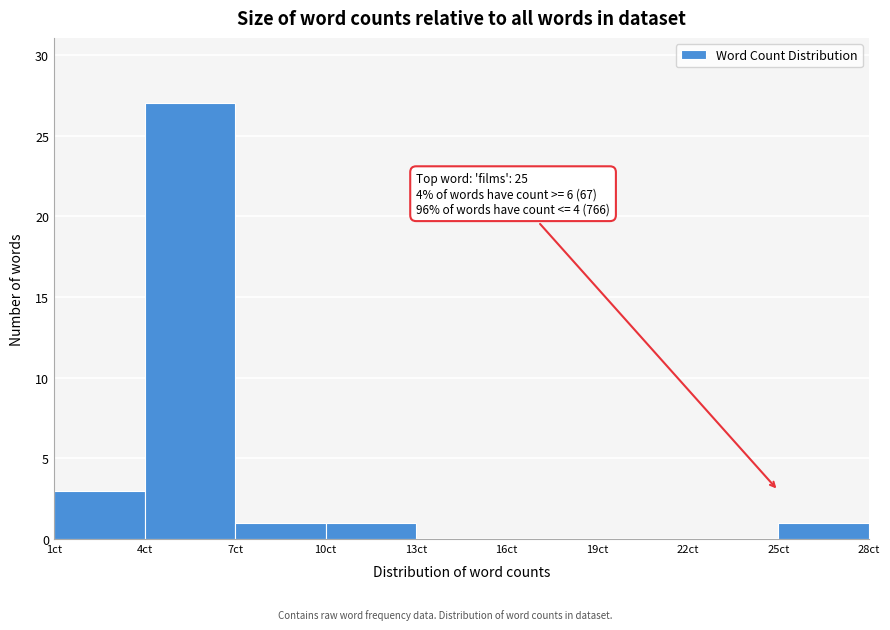

Over which range of the x-axis is the bar tallest?

4 to 7